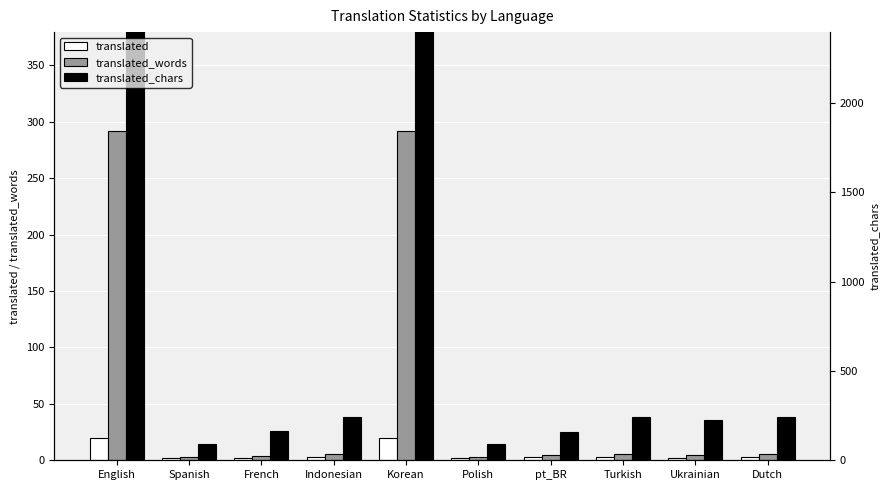

Is it true that translated_words equals 4 at Polish?

False